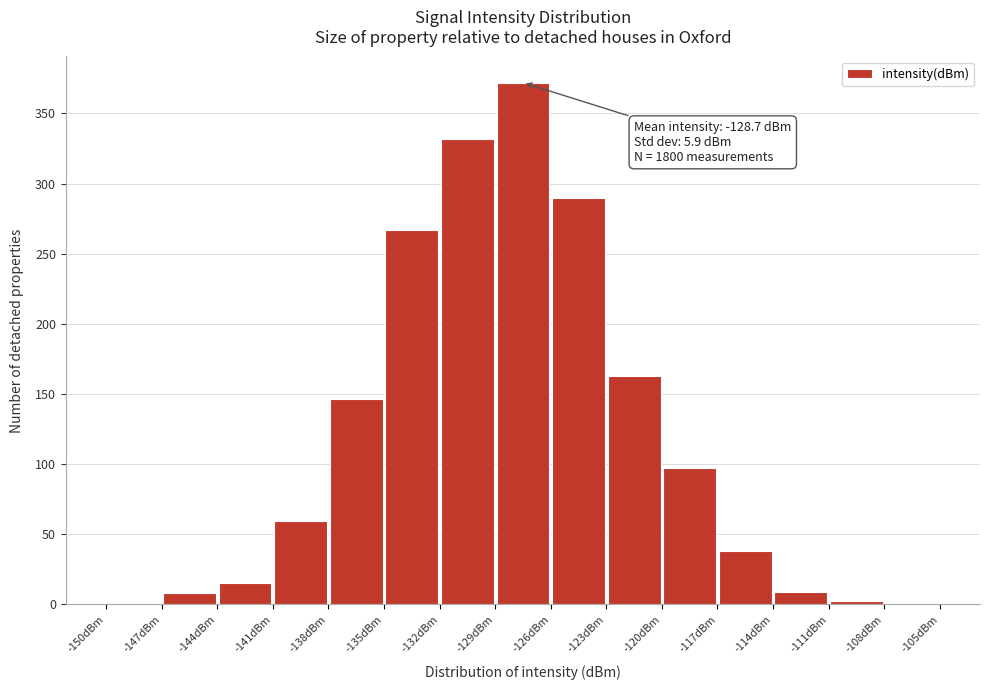

Which range on the x-axis has the tallest bar?

-129 to -126